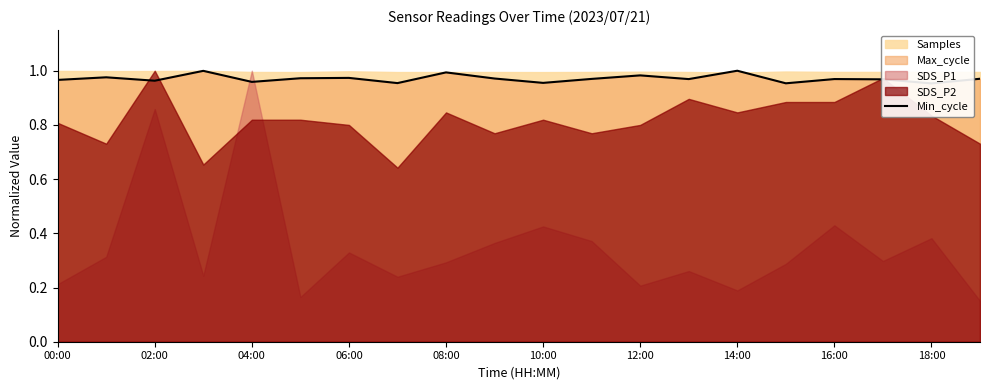

Count the number of categories in the chart.

20